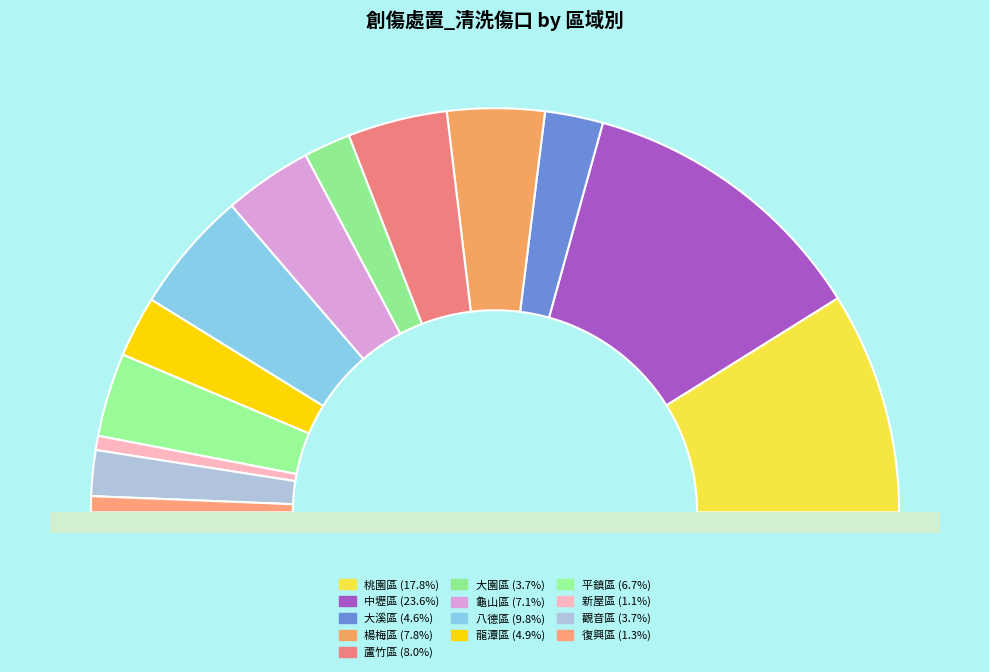

What is the change in value from 大溪區 to 八德區?

+108